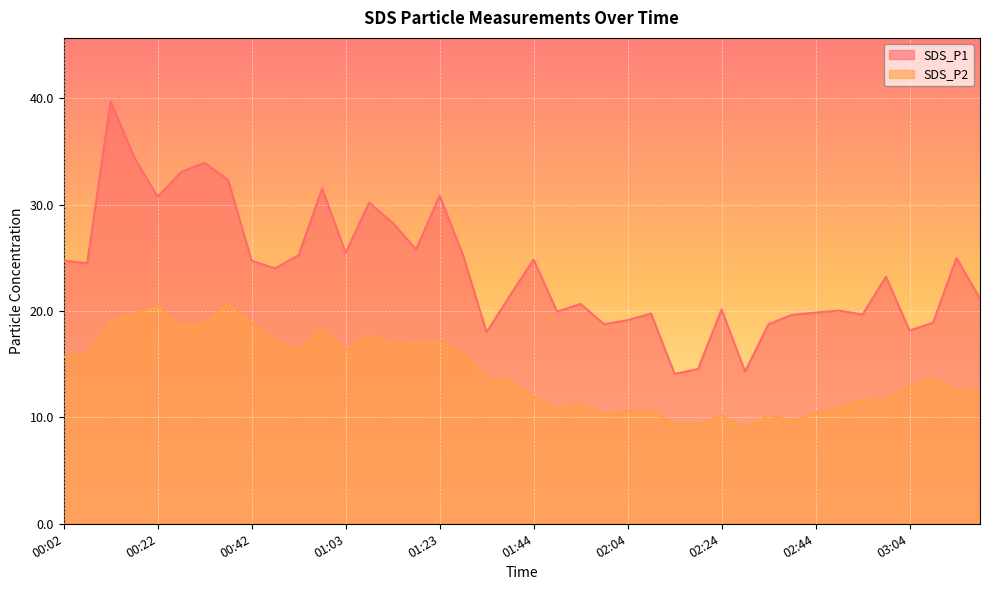

At which label does SDS_P1 reach its peak?

00:12